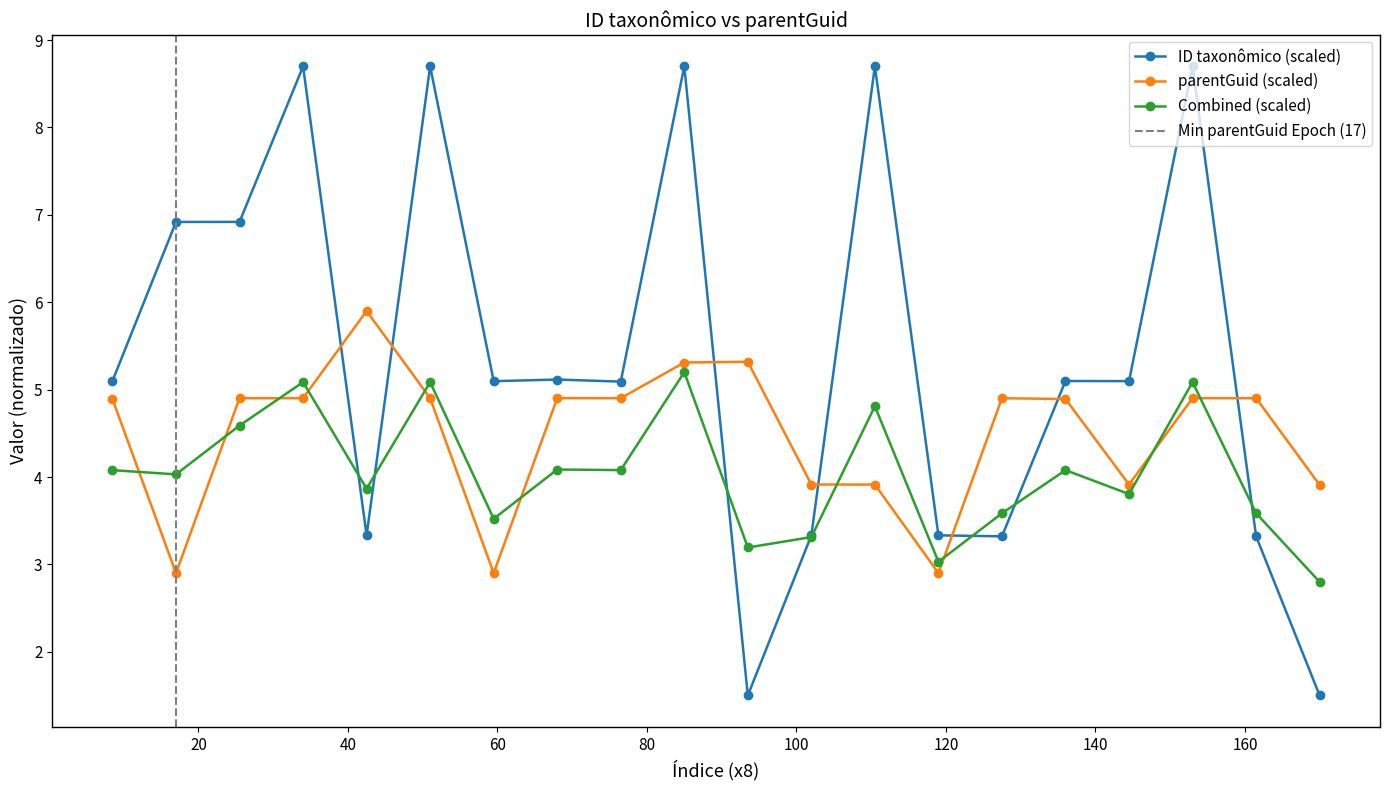

What is the value of the ID taxonômico (scaled) point at the 8th from the left?

5.1